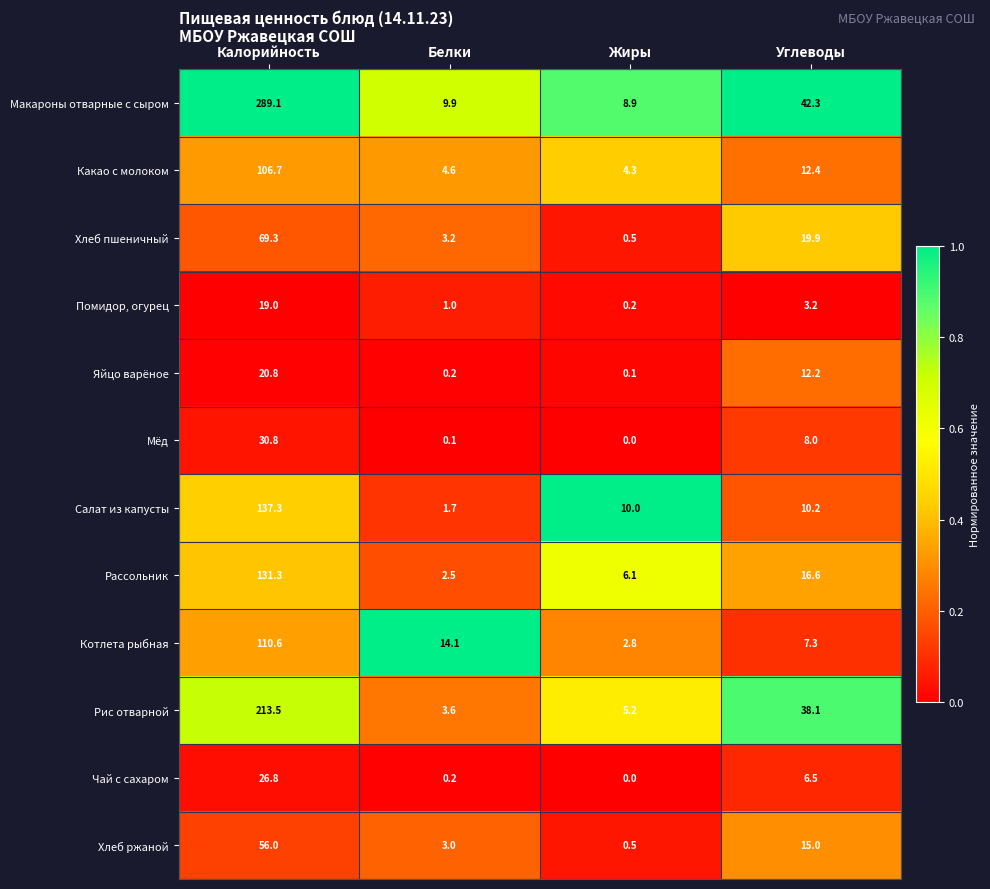

At which category is the sum across all series the highest?

Калорийность